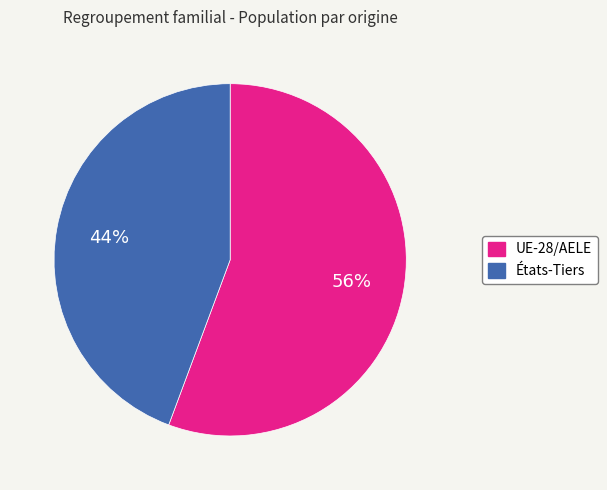

To the nearest percent, what portion does États-Tiers represent?

44%